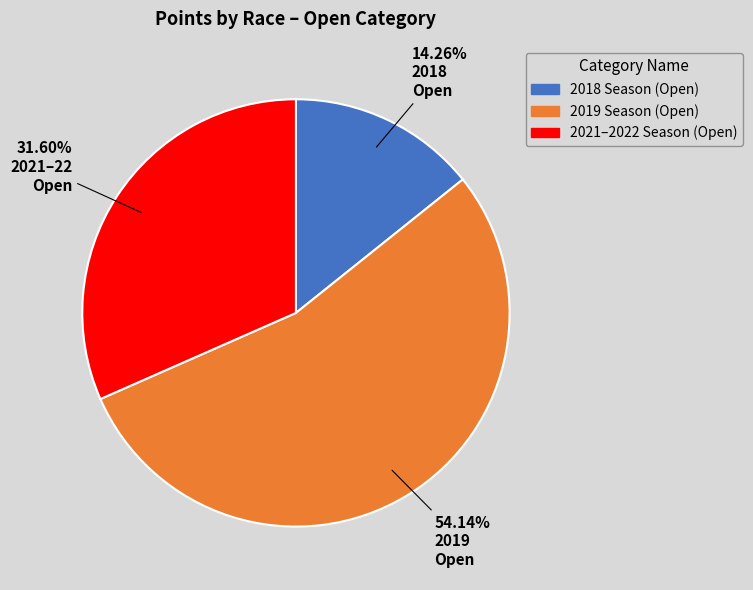

Does any single category account for the majority?

Yes